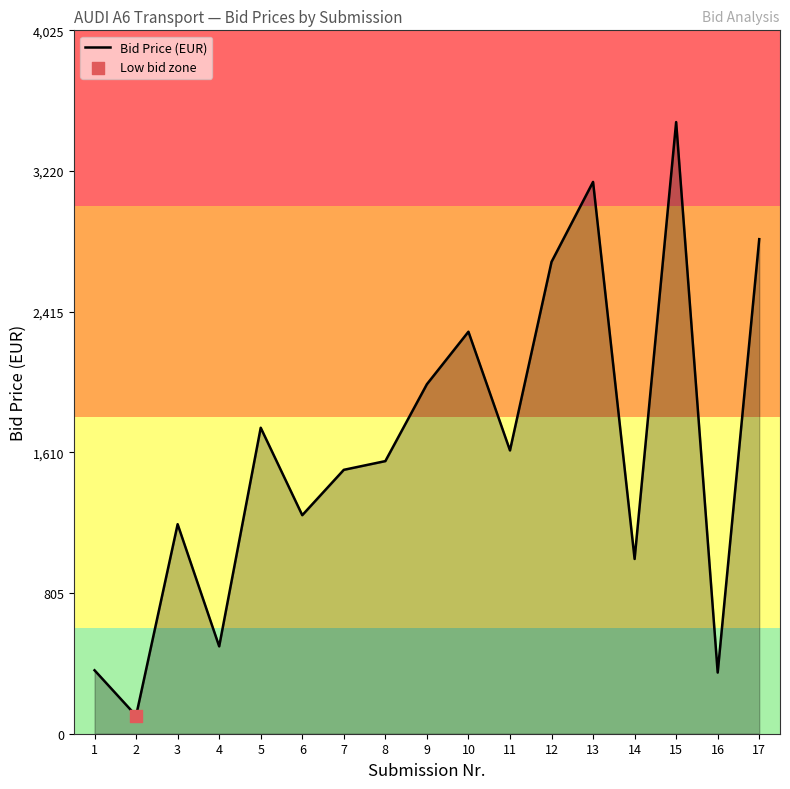

What is the ratio of the value at 17 to the value at 10?

1.2